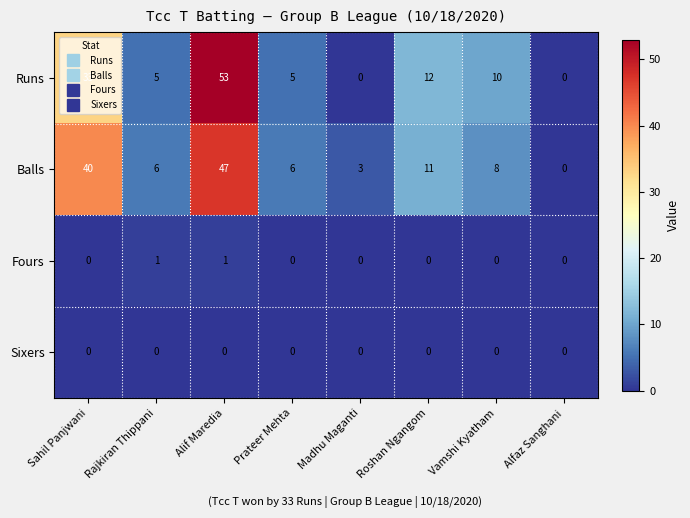

What value does the Balls series have at Rajkiran Thippani?

6